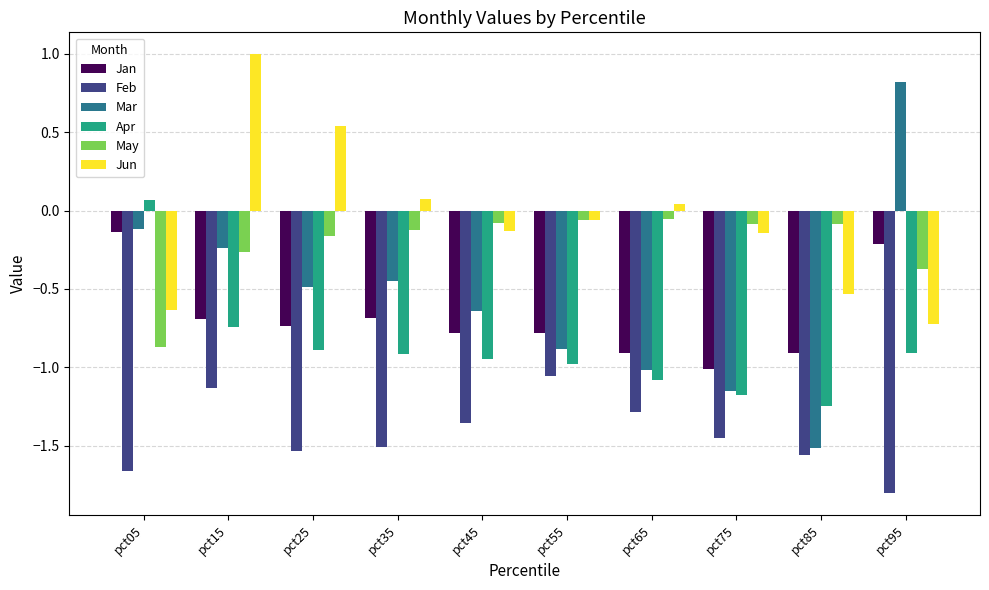

True or false: Jan has a value of -0.1 at pct05.

True